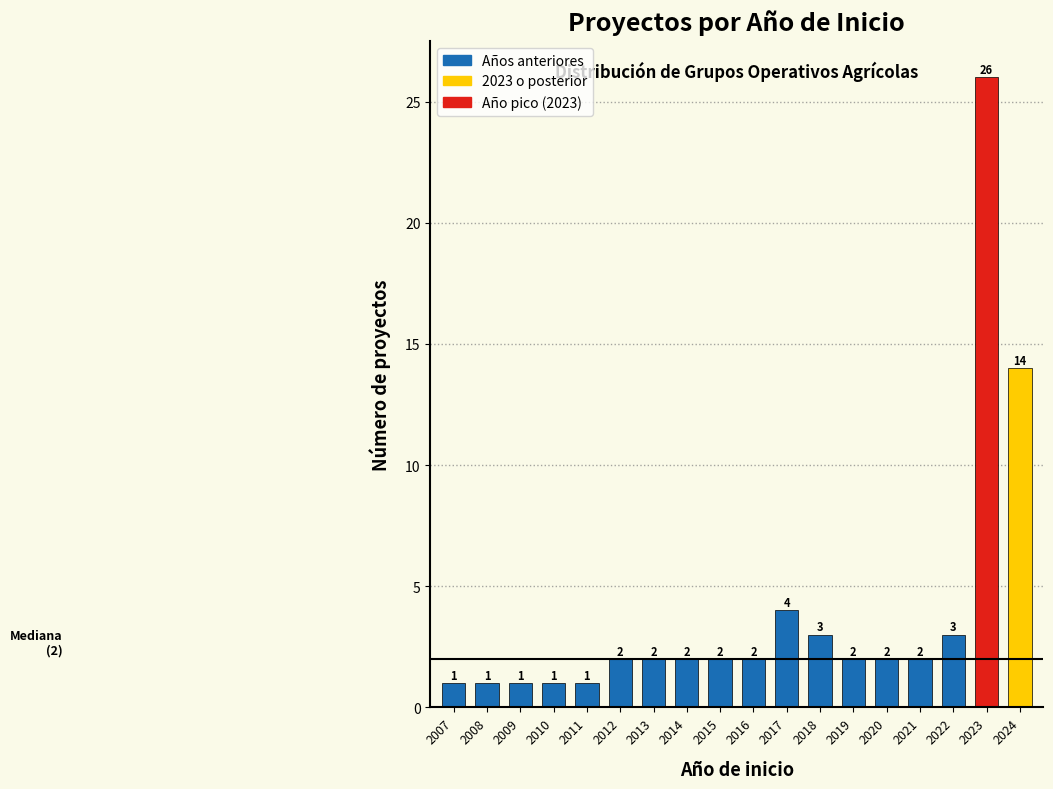

Reading left to right, list all the values displayed in this chart.

2007=1	2008=1	2009=1	2010=1	2011=1	2012=2	2013=2	2014=2	2015=2	2016=2	2017=4	2018=3	2019=2	2020=2	2021=2	2022=3	2023=26	2024=14